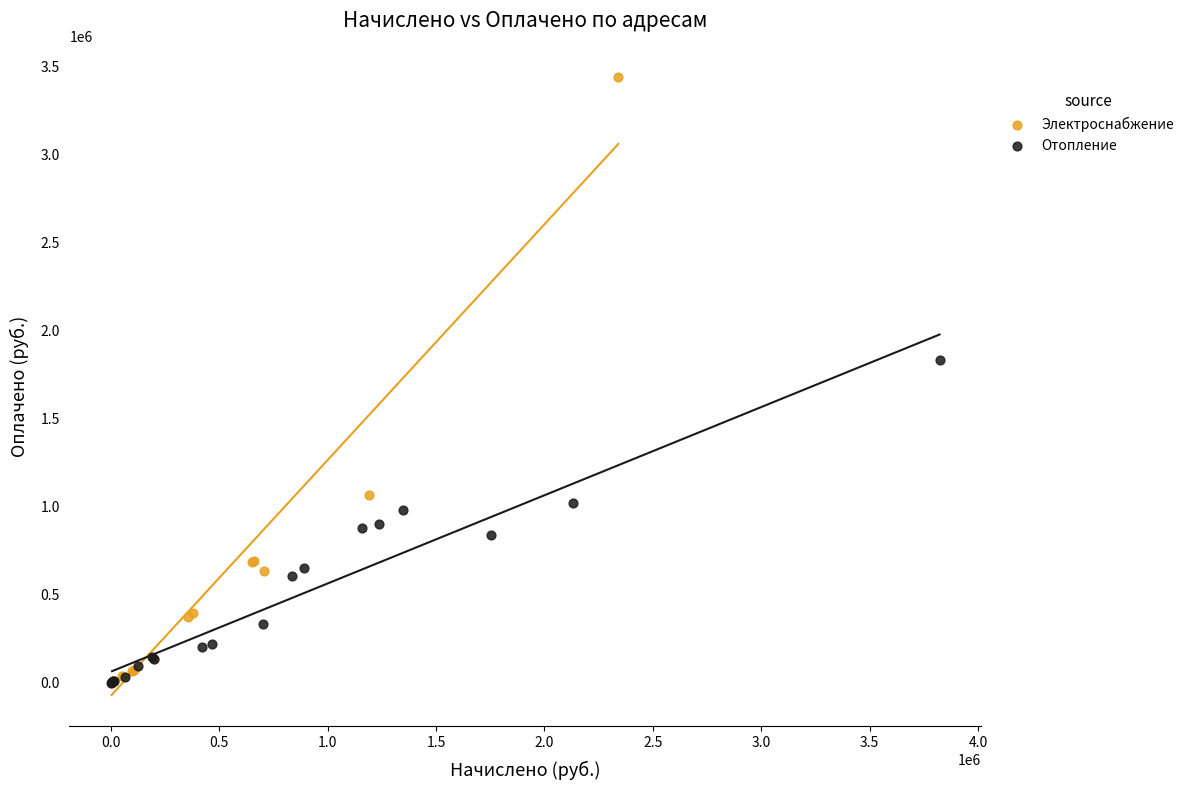

Which series has the widest spread of Y values?

Электроснабжение